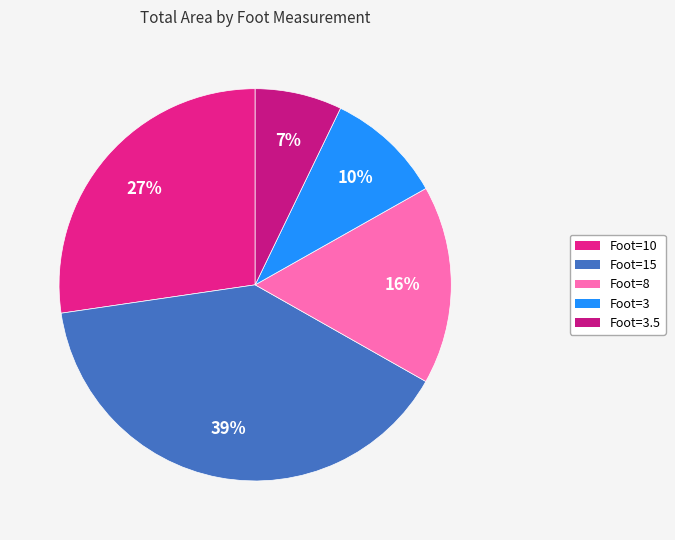

Count the number of slices in the pie.

5